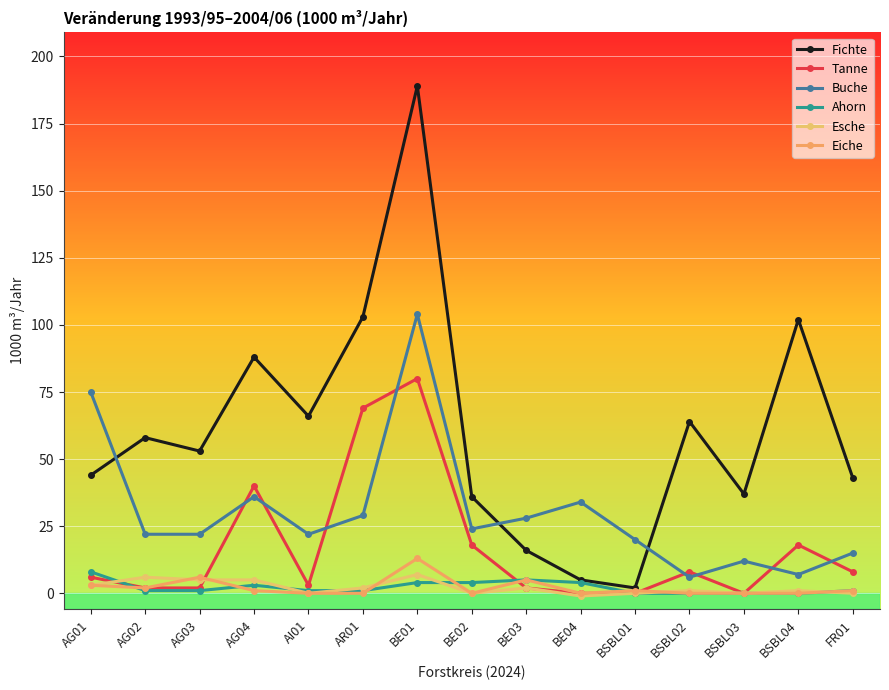

How many data points in Tanne are less than 6?

7